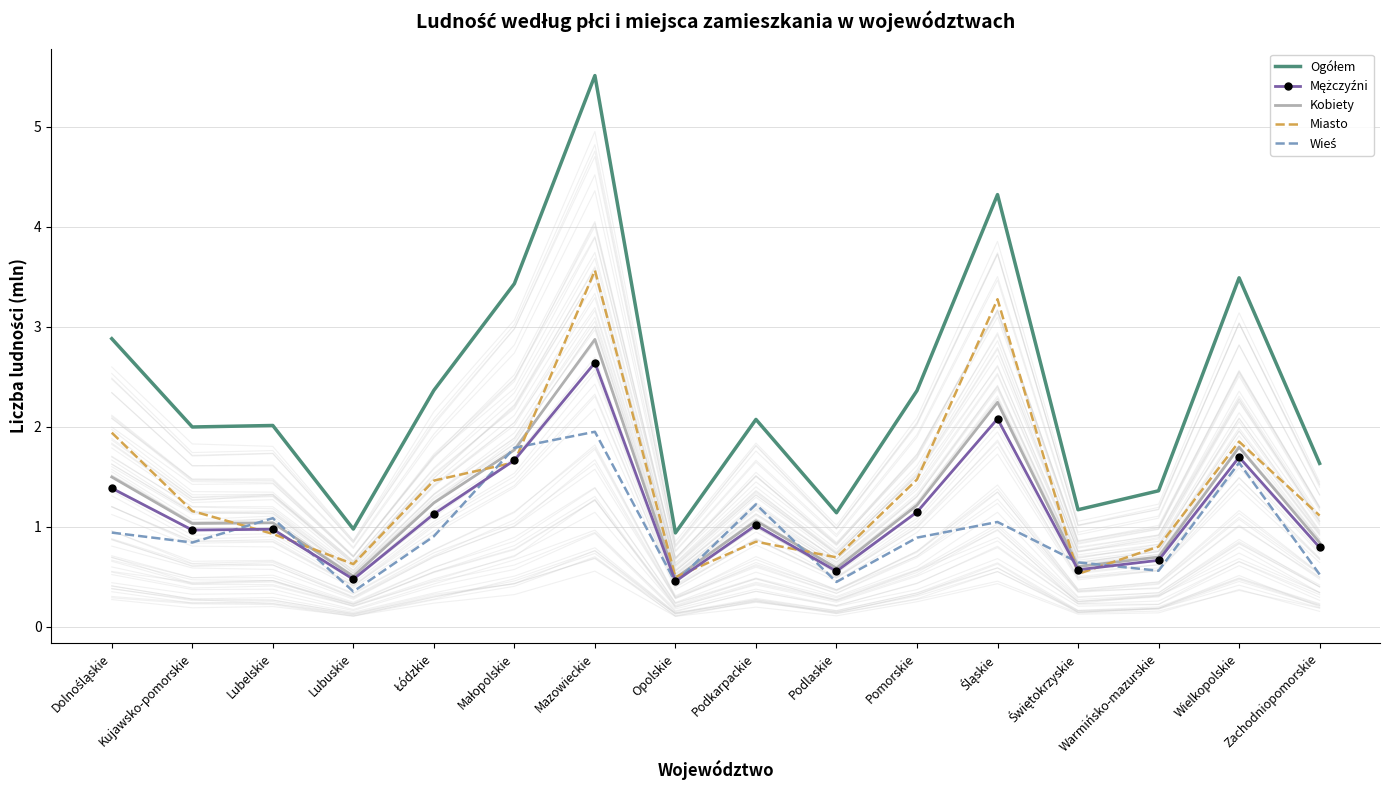

What is the average value of the Ogółem series?

2.4